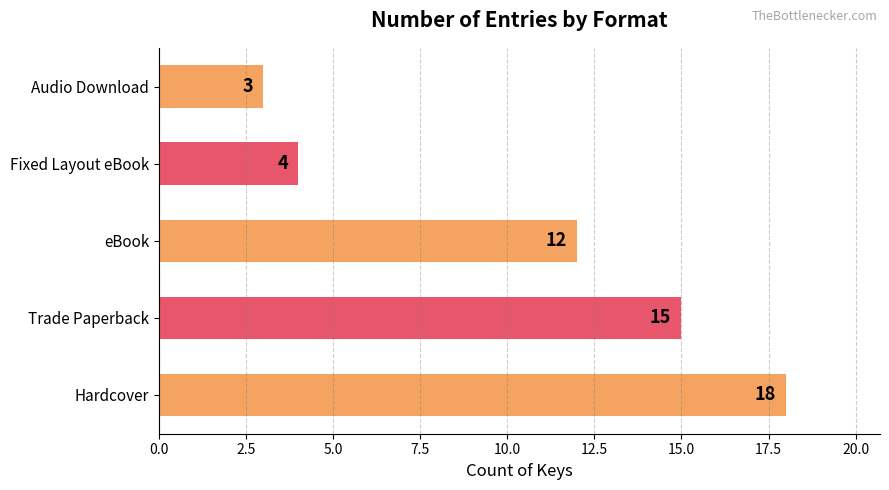

Reading bottom to top, extract all data points from this chart.

Hardcover=18	Trade Paperback=15	eBook=12	Fixed Layout eBook=4	Audio Download=3